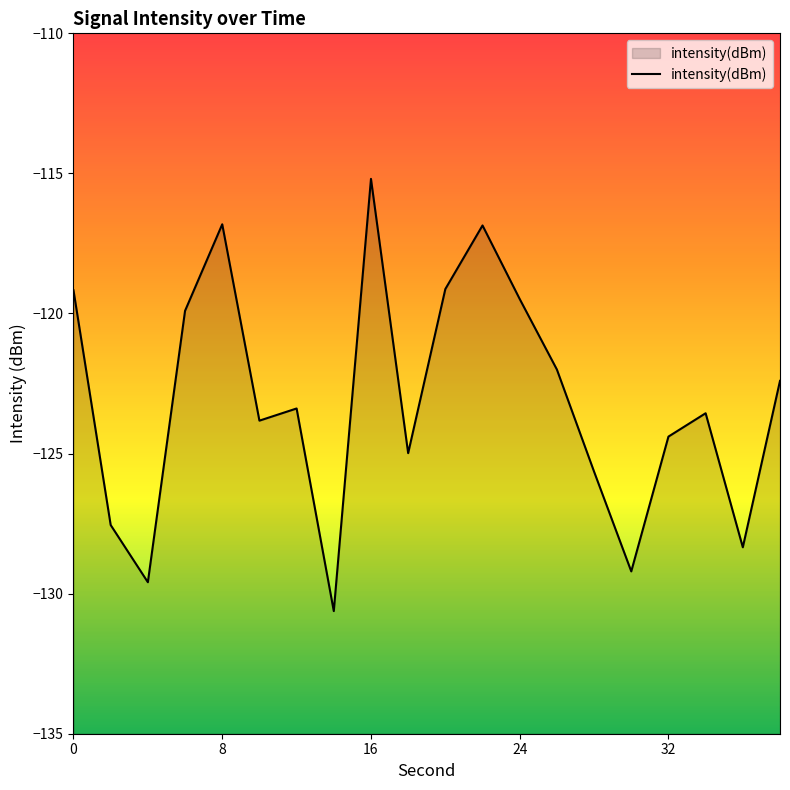

Which category has the highest value across all series?

16